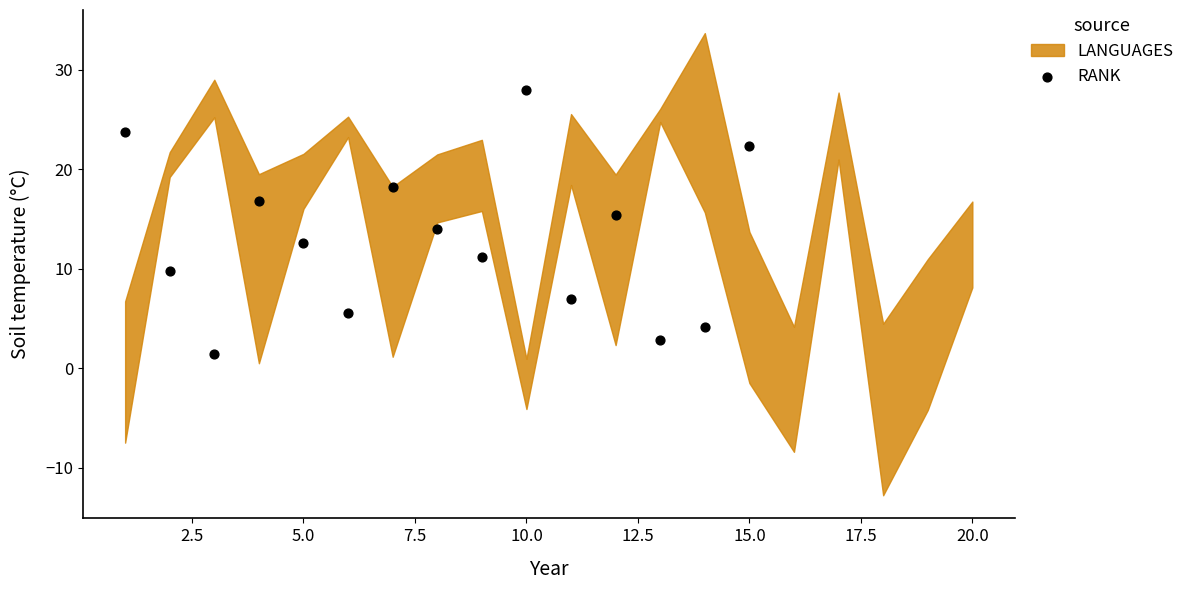

What is the range of Y values (max minus min)?

26.6